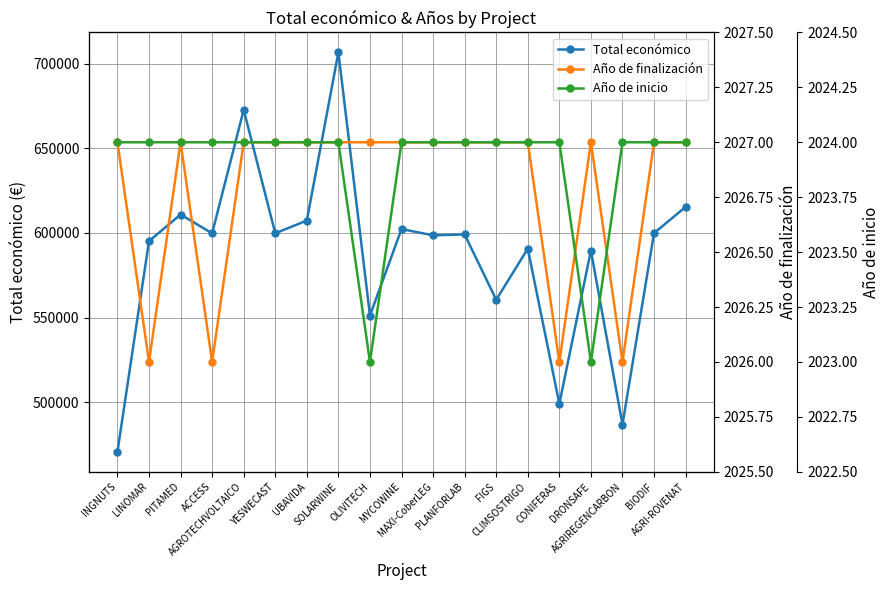

True or false: Total económico has a value of 214063.5 at INGNUTS.

False